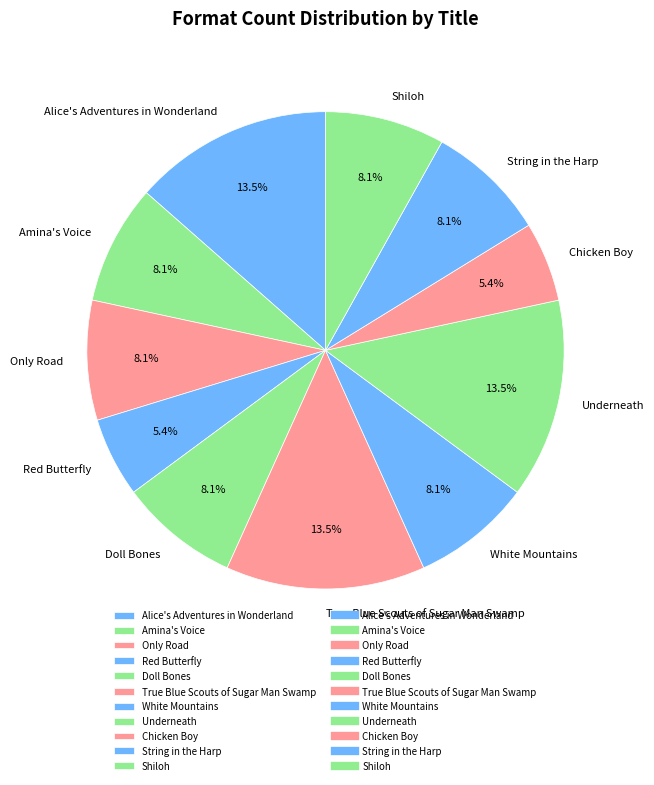

What percentage do True Blue Scouts of Sugar Man Swamp and Red Butterfly together represent?

18.9%